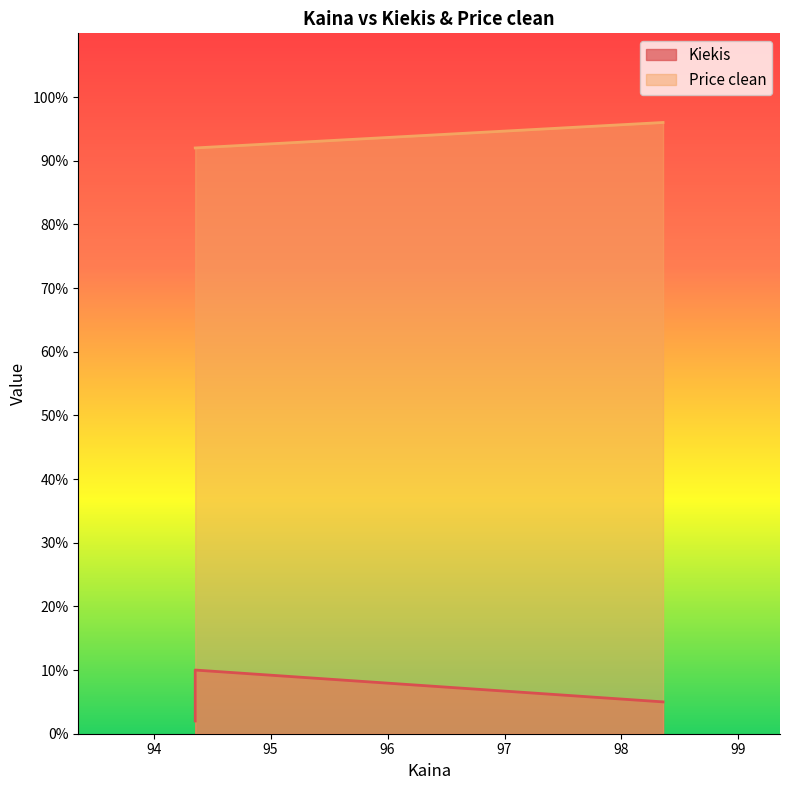

What is the difference between the maximum and minimum values in the Price clean series?

4